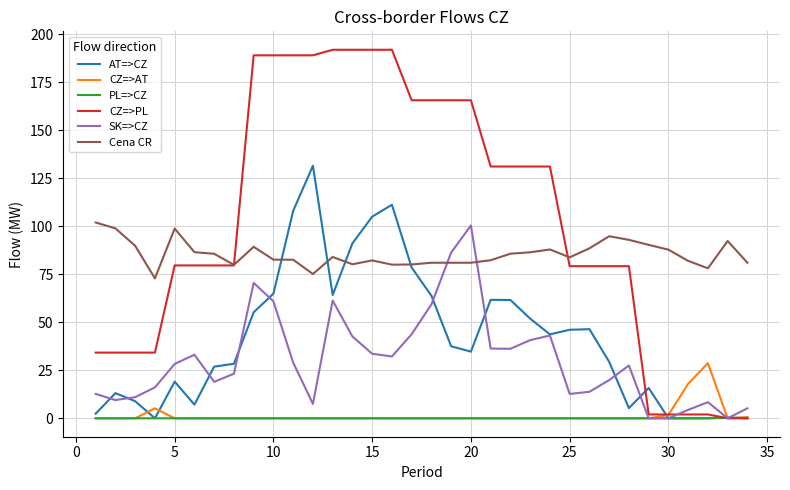

What is the maximum value shown in the chart?

191.9